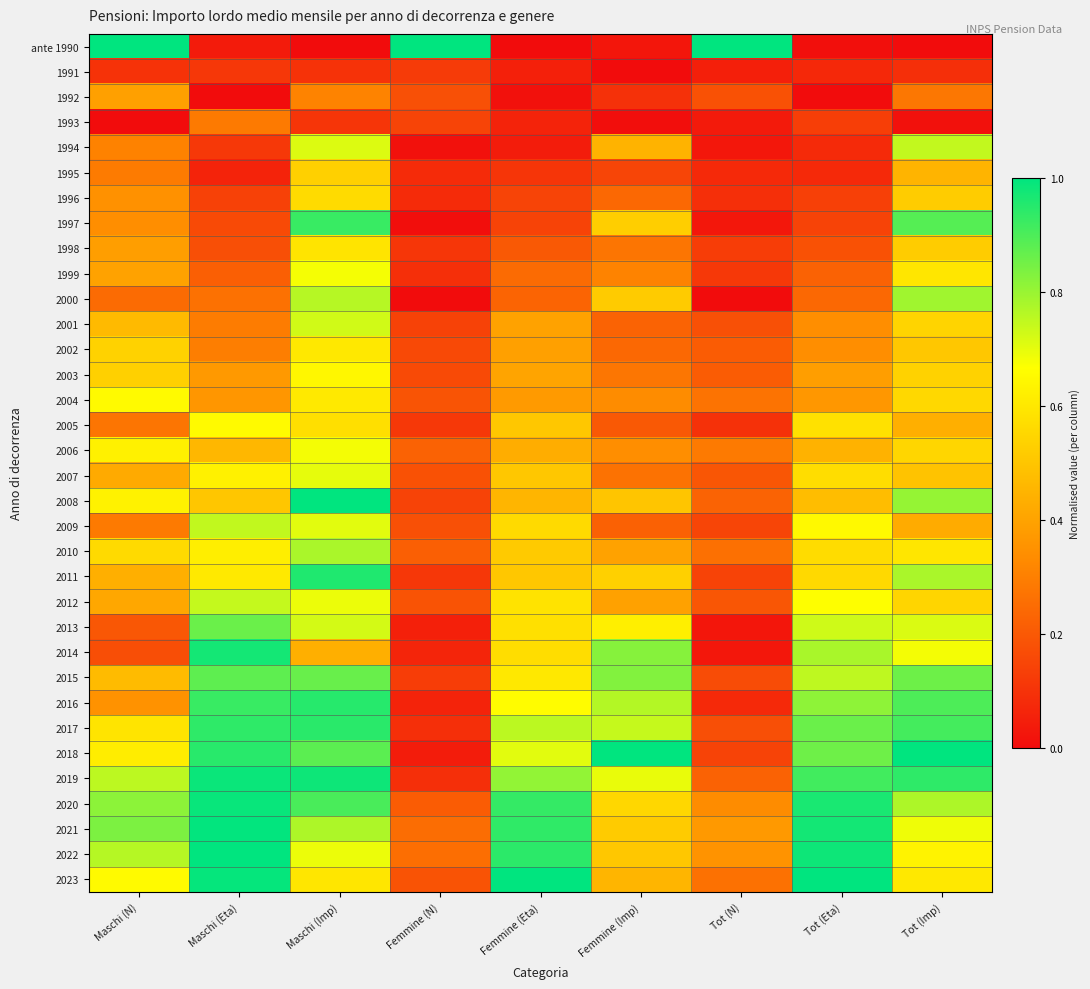

Between Tot (N) and Femmine (Eta), which is larger?

Tot (N)